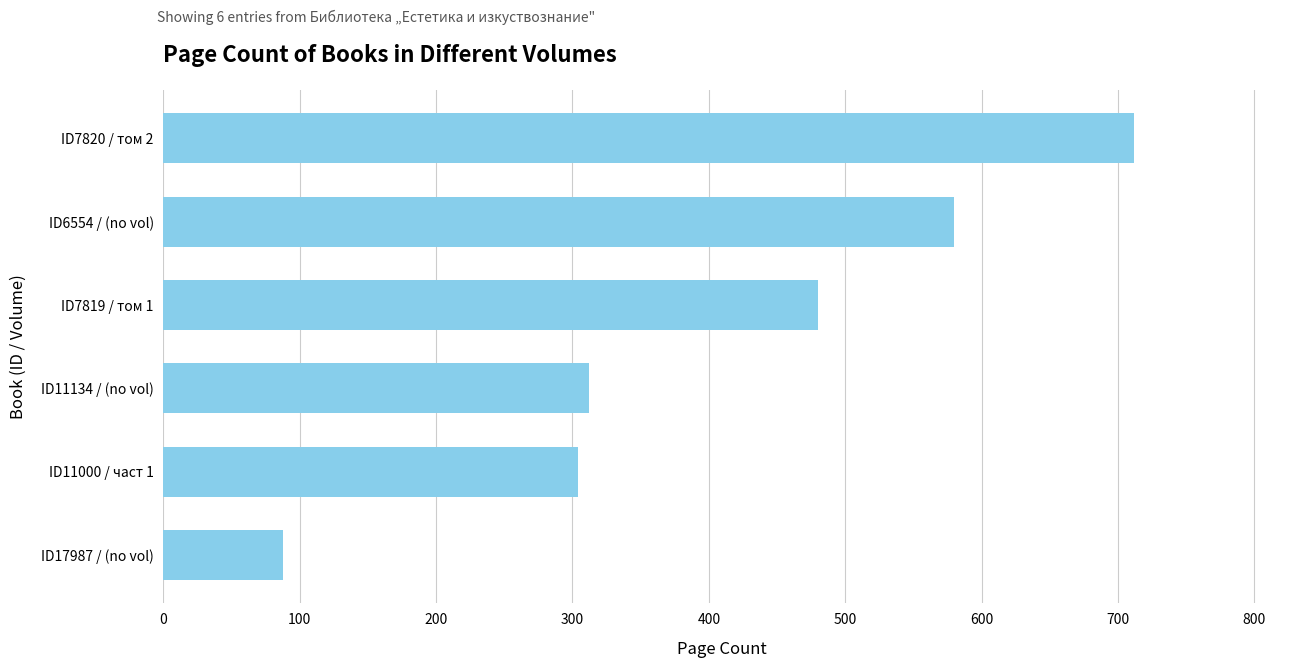

Which has a higher value, ID11134 / (no vol) or ID17987 / (no vol)?

ID11134 / (no vol)